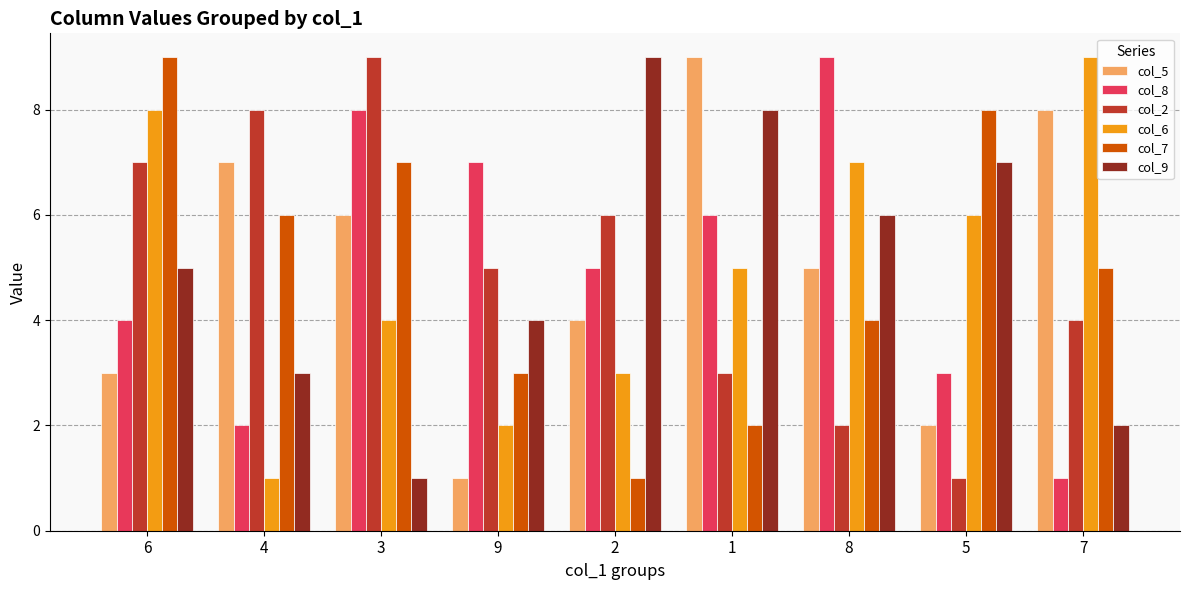

At which label is col_6 closest to 5?

1